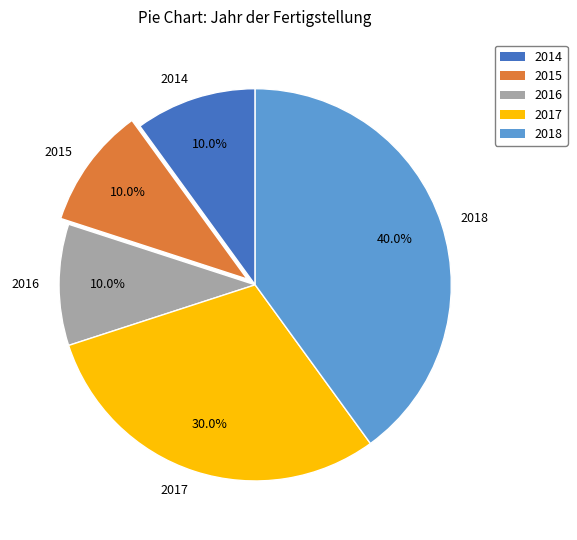

Which category has the biggest portion of the pie?

2018